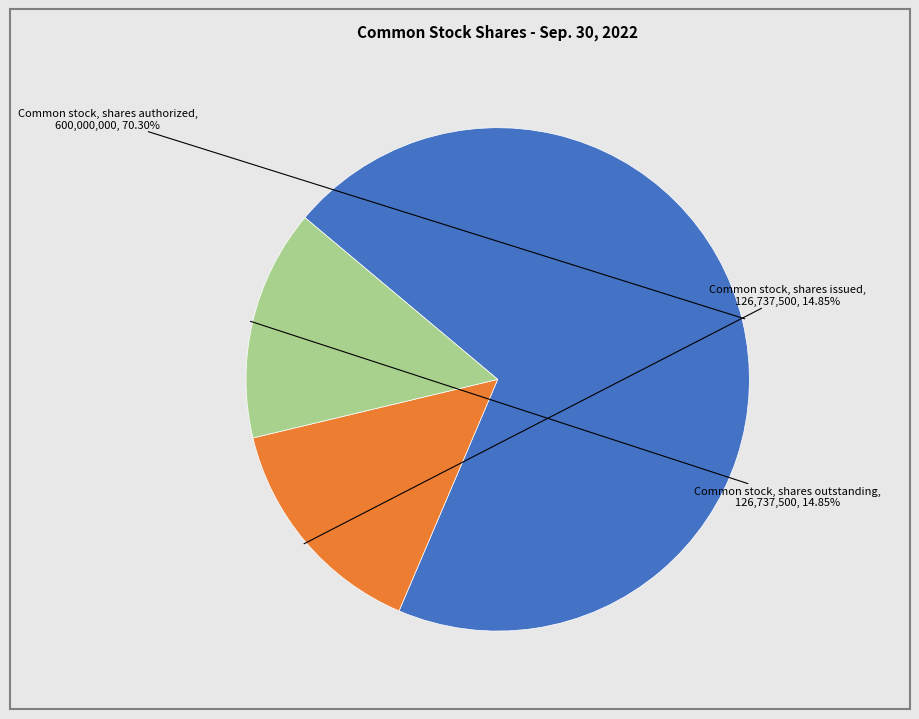

Does any single category account for the majority?

Yes